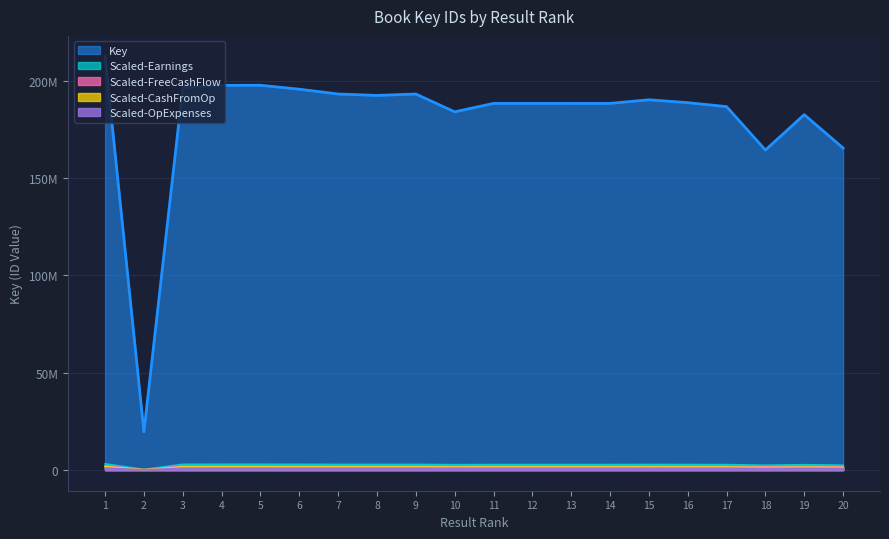

At which category does the data reach its first local valley?

2